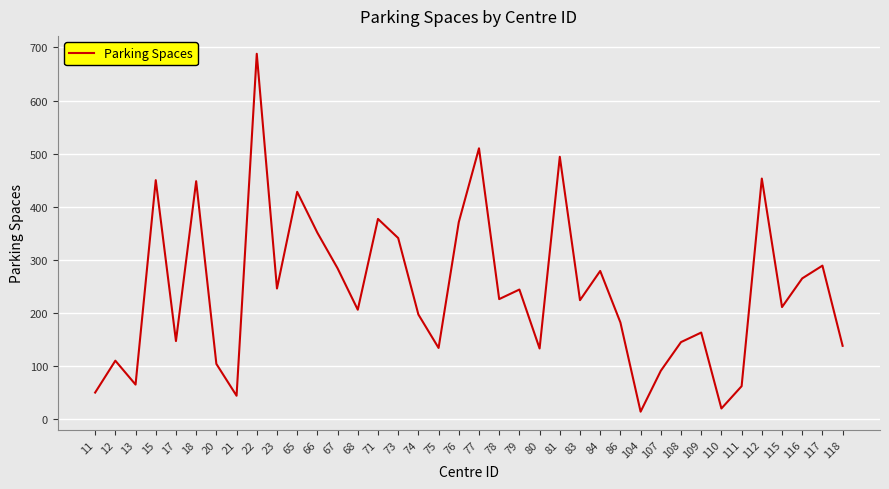

What is the difference between the maximum and minimum values?

674